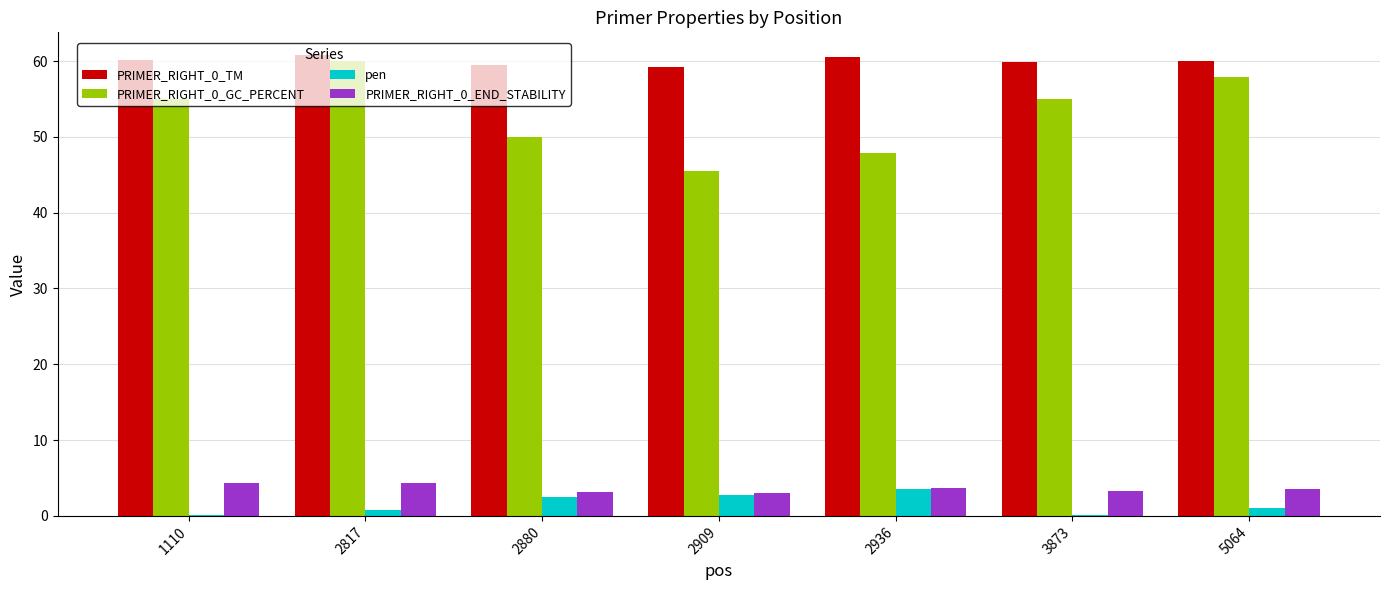

At which label is PRIMER_RIGHT_0_GC_PERCENT closest to 52?

2880